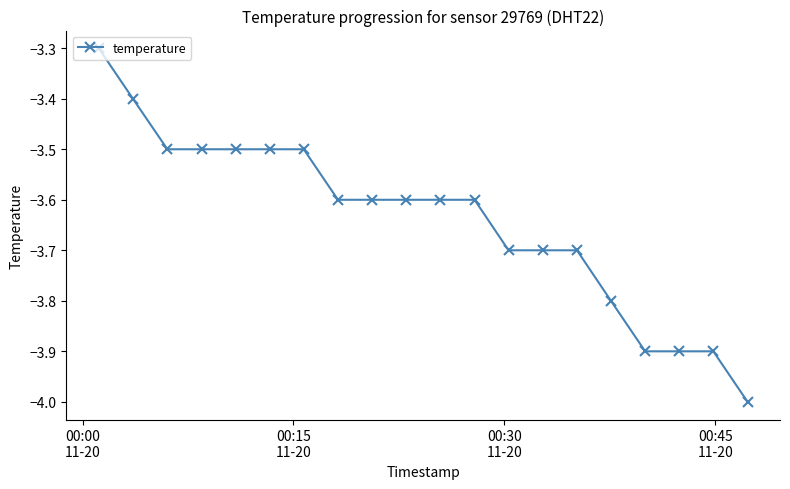

What is the maximum value shown in the chart?

-3.3